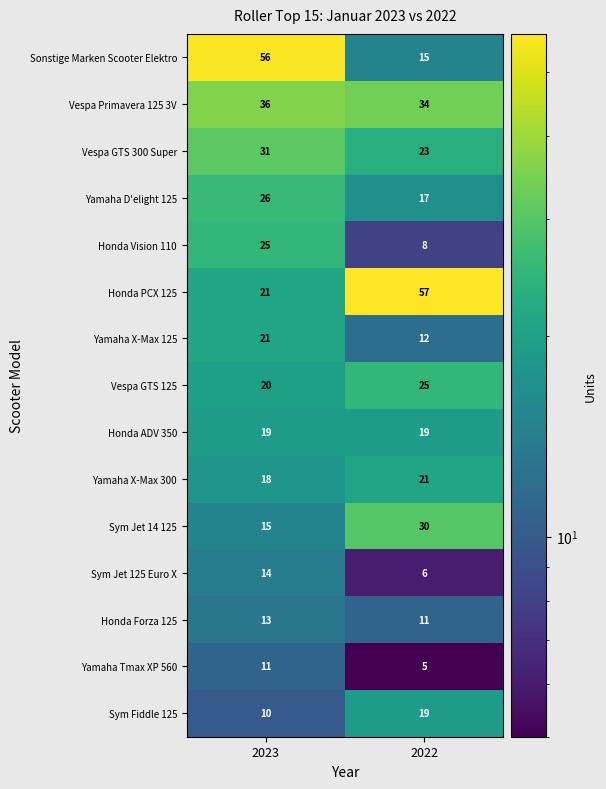

What is the total value across all series at 2022?

302